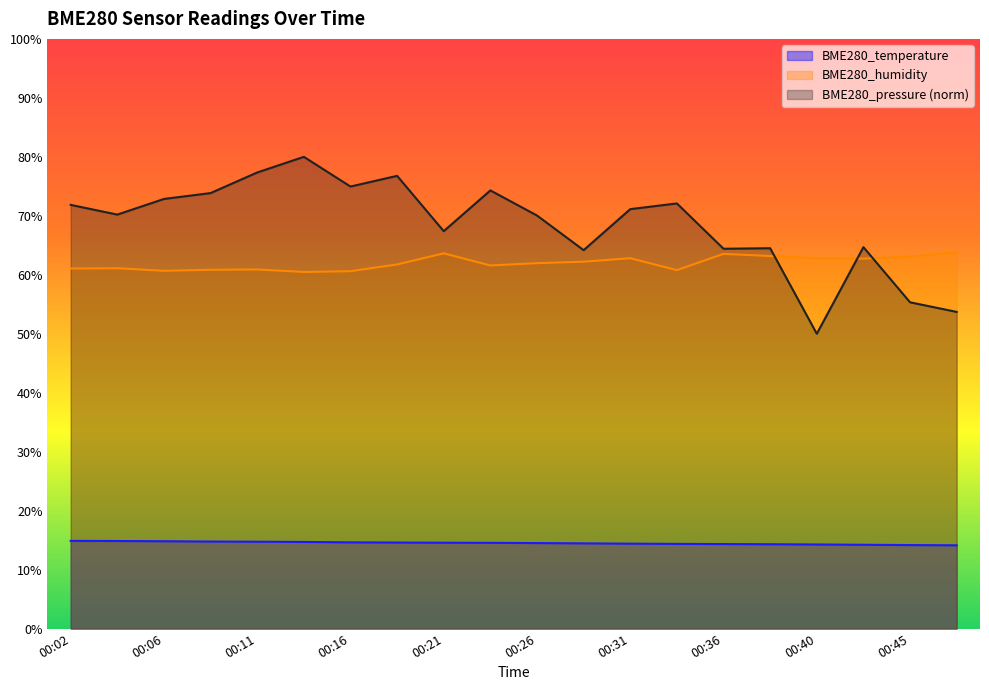

At how many categories does at least one series exceed 74?

5